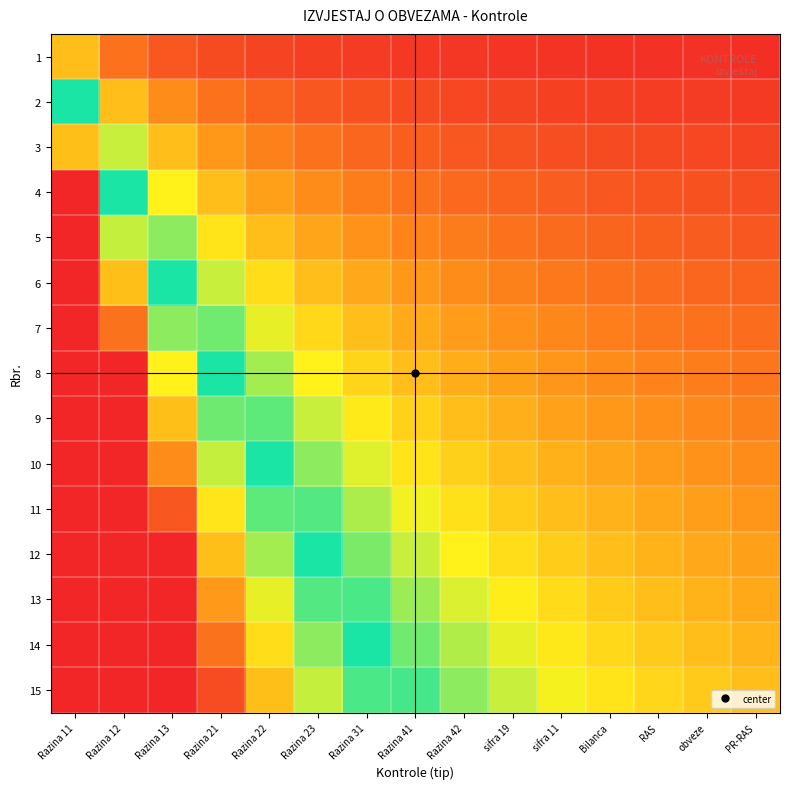

At Razina 12, list the series in order from smallest to largest.

1, 2, 3, 4, 5, 6, 7, 8, 9, 10, 11, 12, 13, 14, 15